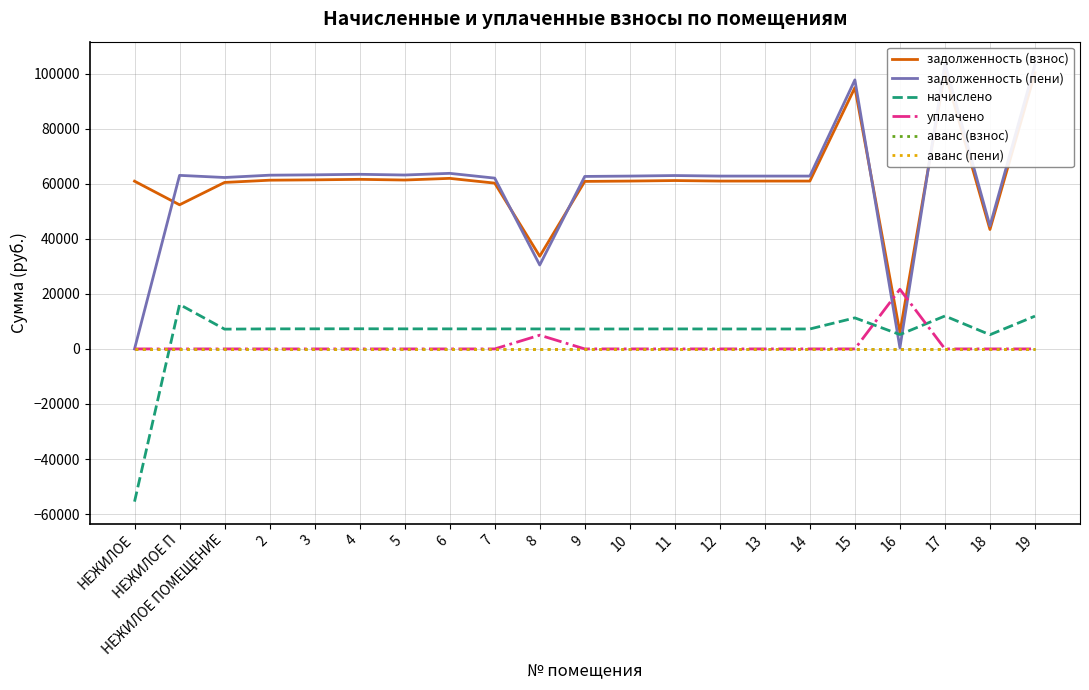

Reading left to right, what are all the values shown in this chart?

задолженность (взнос): 60943.4	52363.7	60487.0	61301.2	61426.3	61614.2	61363.7	61970.8	60238.4	33673.1	60862.8	60988.1	61175.9	60988.1	60988.1	60988.1	94925.8	5966.8	100686.5	43396.3	100310.9
задолженность (пени): 0.0	63057.5	62283.7	63122.2	63250.9	63444.5	63186.5	63791.8	62057.5	30488.5	62670.7	62799.7	62993.2	62799.7	62799.7	62799.7	97745.5	433.6	103677.4	44685.3	103290.6
начислено: -55486.1	16151.0	7187.0	7283.8	7298.6	7321.0	7291.2	7283.8	7276.3	7261.4	7231.7	7246.6	7268.9	7246.6	7246.6	7246.6	11279.0	5215.4	11963.5	5155.9	11918.9
уплачено: 0.0	0.0	0.0	0.0	0.0	0.0	0.0	0.0	0.0	5000.0	0.0	0.0	0.0	0.0	0.0	0.0	0.0	21670.0	0.0	0.0	0.0
аванс (взнос): 0.0	0.0	0.0	0.0	0.0	0.0	0.0	0.0	0.0	0.0	0.0	0.0	0.0	0.0	0.0	0.0	0.0	0.0	0.0	0.0	0.0
аванс (пени): 0.0	0.0	0.0	0.0	0.0	0.0	0.0	0.0	0.0	0.0	0.0	0.0	0.0	0.0	0.0	0.0	0.0	0.0	0.0	0.0	0.0